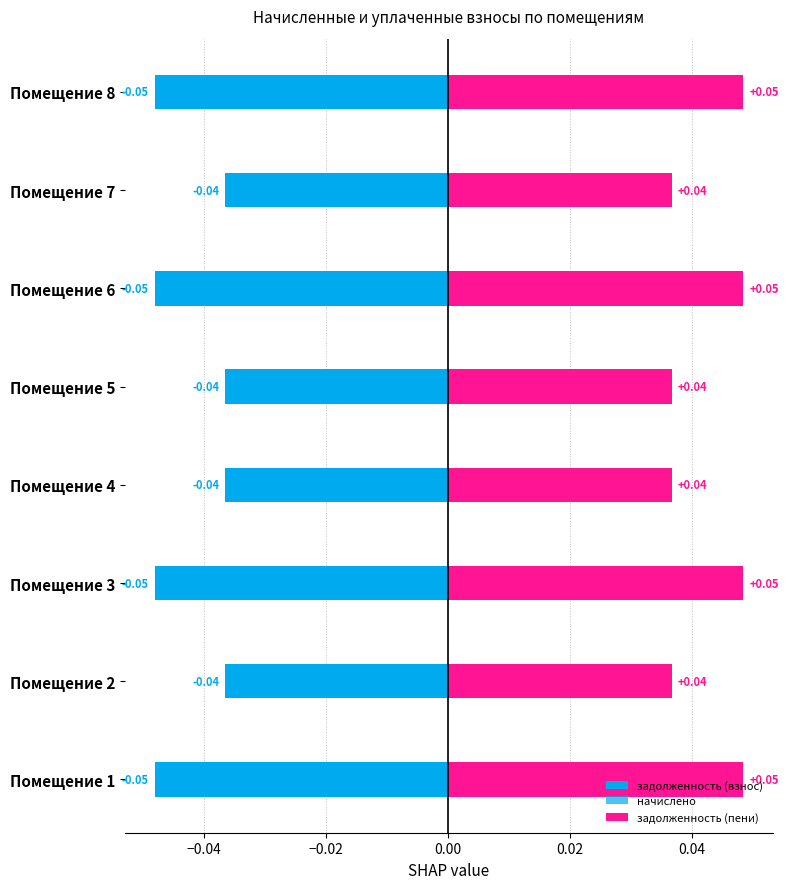

How many bars are there in each group?

3